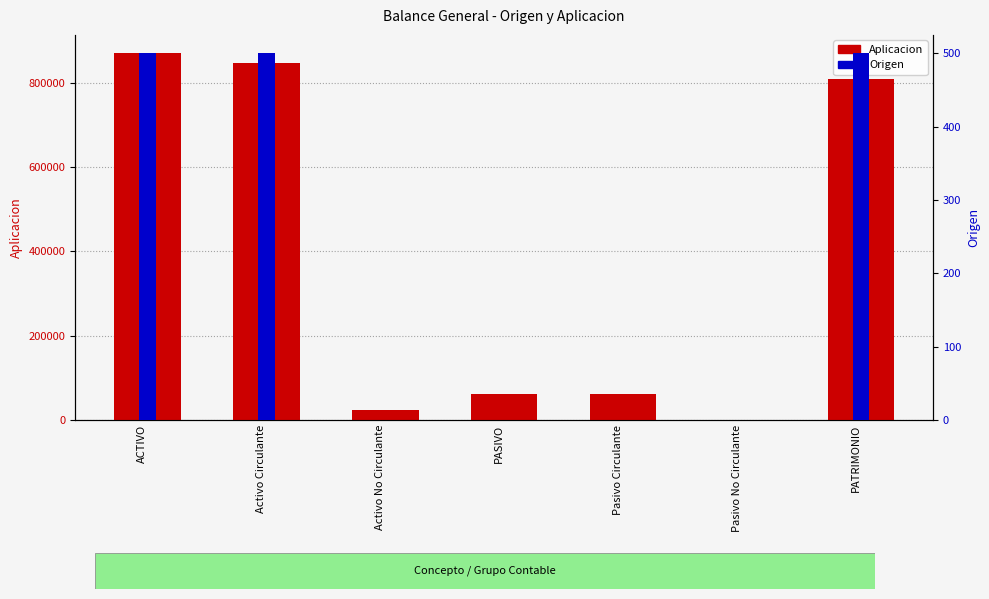

How many Origen values are between 0 and 500?

7